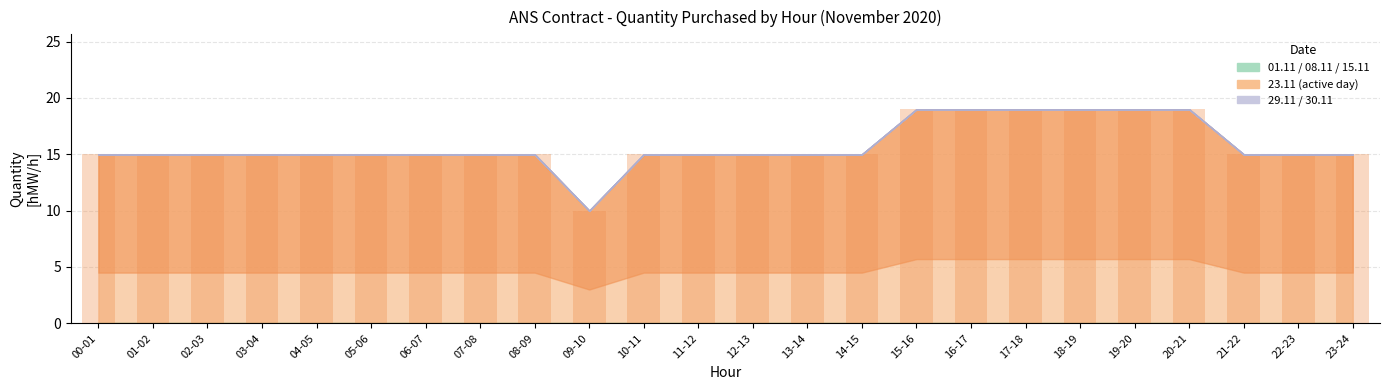

Reading right to left, what are all the values shown in this chart?

23-24=15	22-23=15	21-22=15	20-21=19	19-20=19	18-19=19	17-18=19	16-17=19	15-16=19	14-15=15	13-14=15	12-13=15	11-12=15	10-11=15	09-10=10	08-09=15	07-08=15	06-07=15	05-06=15	04-05=15	03-04=15	02-03=15	01-02=15	00-01=15